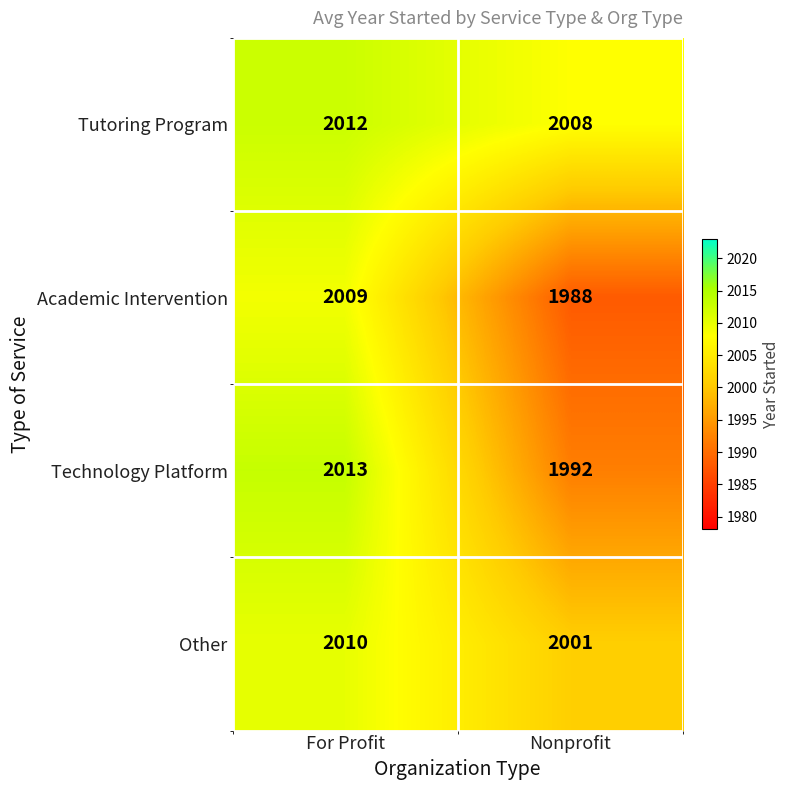

At which category is the sum across all series the highest?

For Profit